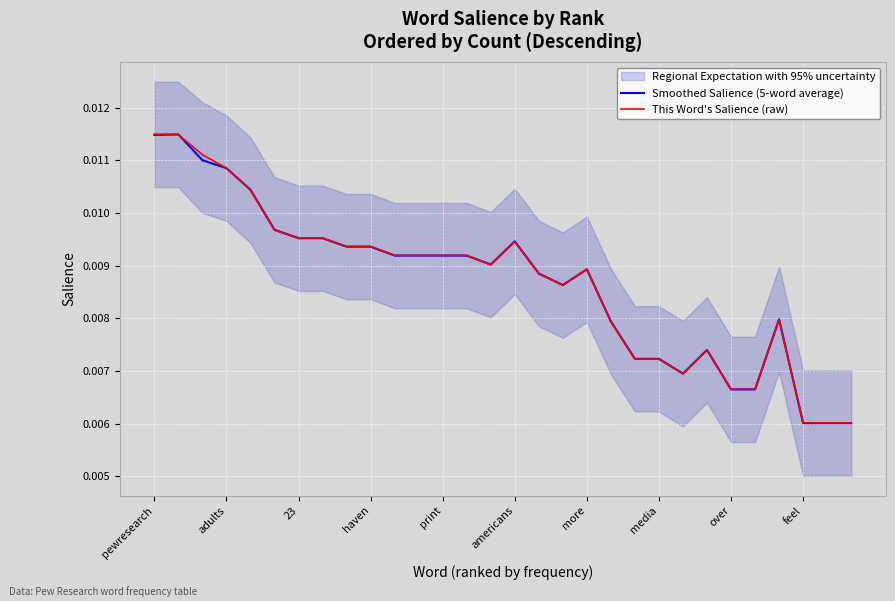

Between 10 and 14, which series saw the biggest shift?

This Word's Salience (raw)